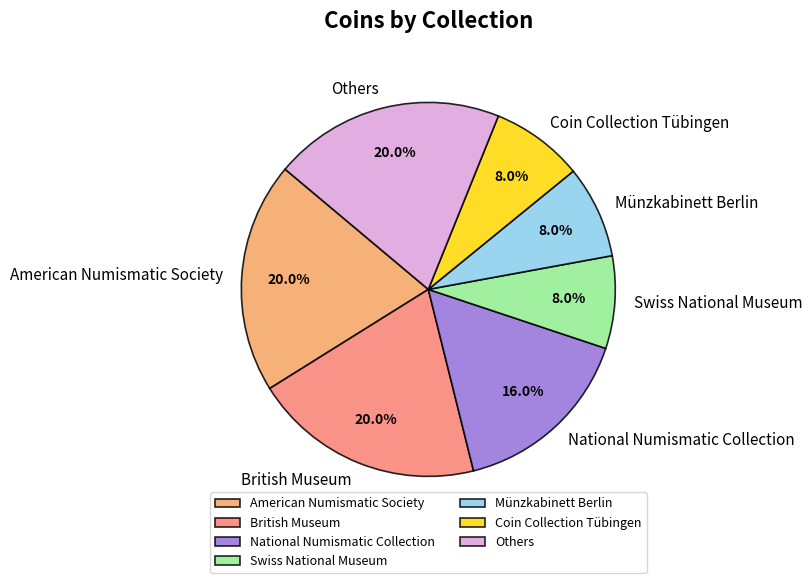

To the nearest percent, what is the average slice percentage?

14%